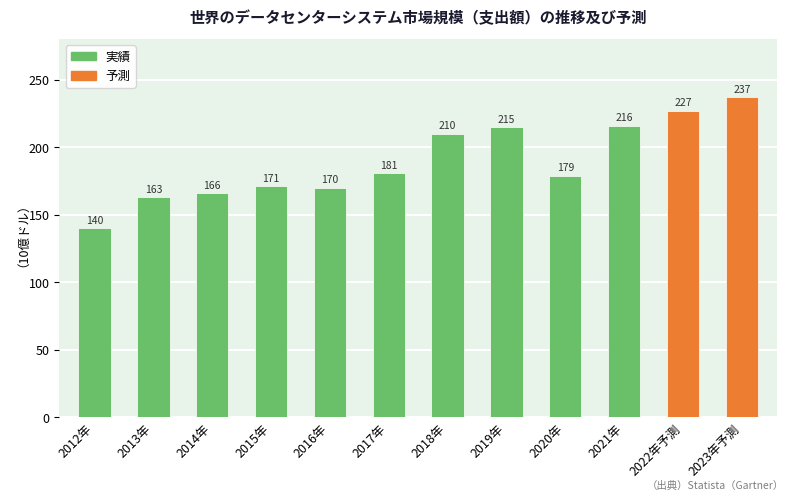

List the labels in order of value, smallest first.

2012年, 2013年, 2014年, 2016年, 2015年, 2020年, 2017年, 2018年, 2019年, 2021年, 2022年予測, 2023年予測